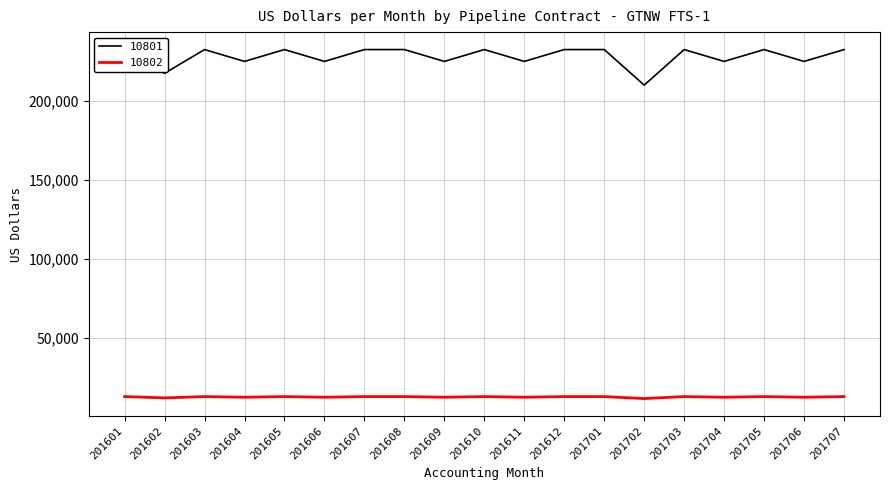

True or false: 10802 and 10801 cross at least once.

False